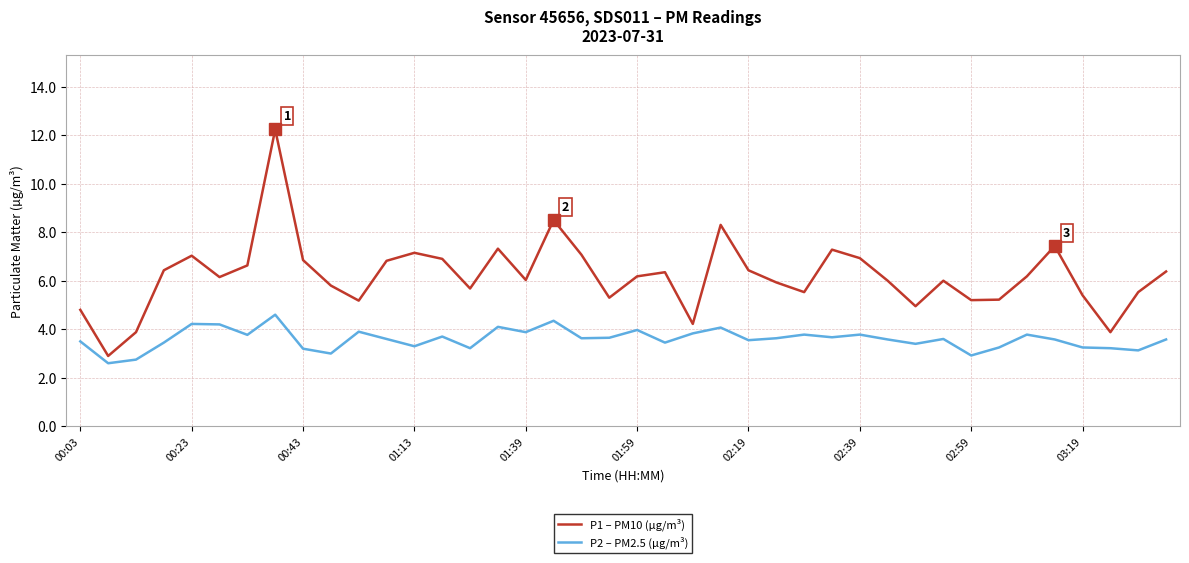

True or false: P2 – PM2.5 (µg/m³) and P1 – PM10 (µg/m³) cross at least once.

False